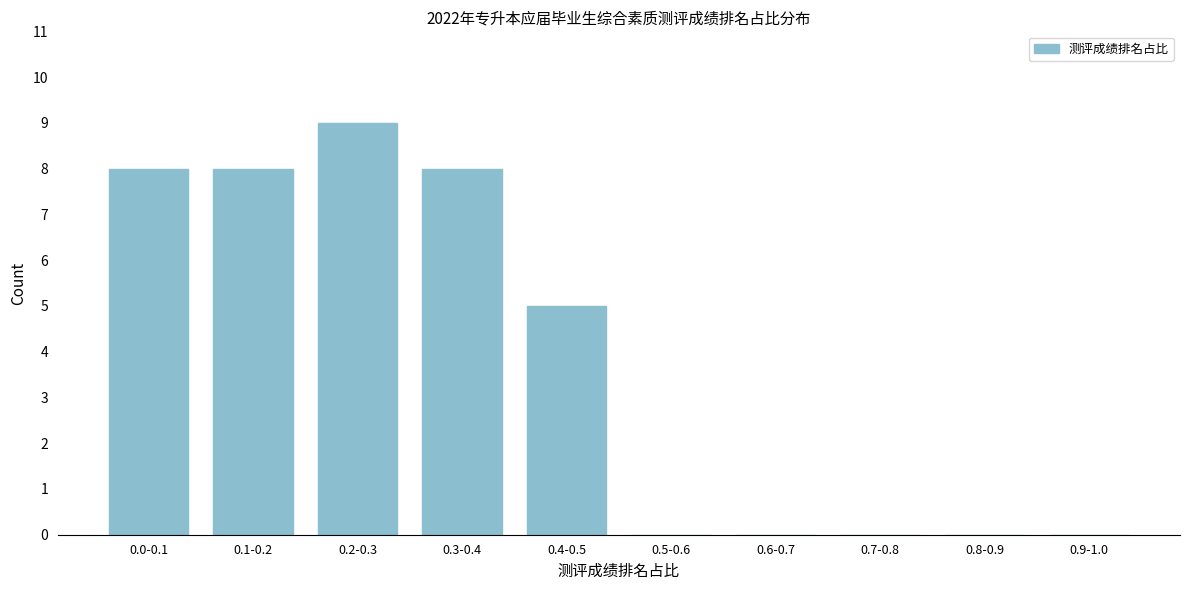

Reading left to right, extract all data points from this chart.

0.0-0.1=8	0.1-0.2=8	0.2-0.3=9	0.3-0.4=8	0.4-0.5=5	0.5-0.6=0	0.6-0.7=0	0.7-0.8=0	0.8-0.9=0	0.9-1.0=0